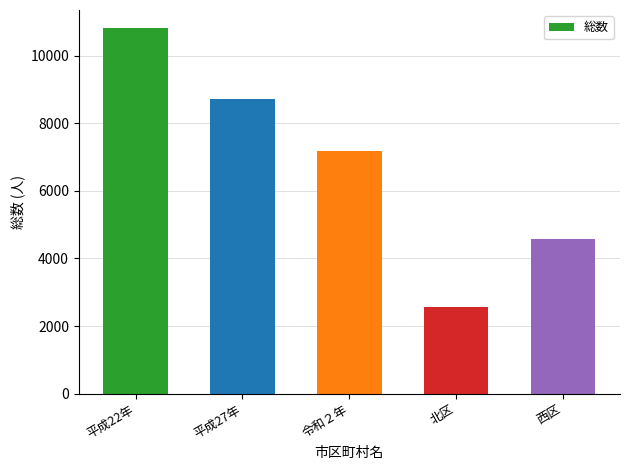

Count the number of data series in this chart.

1